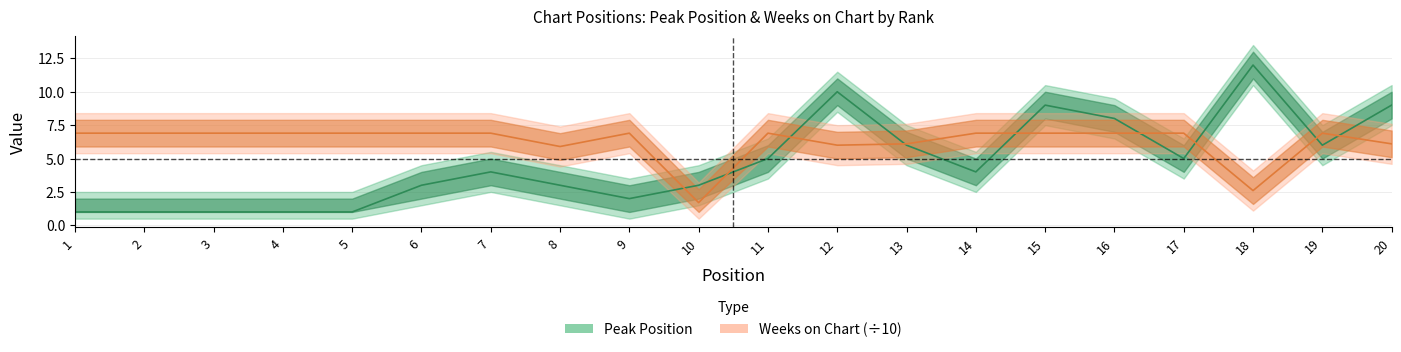

Which series has the largest total across all categories?

Weeks on Chart